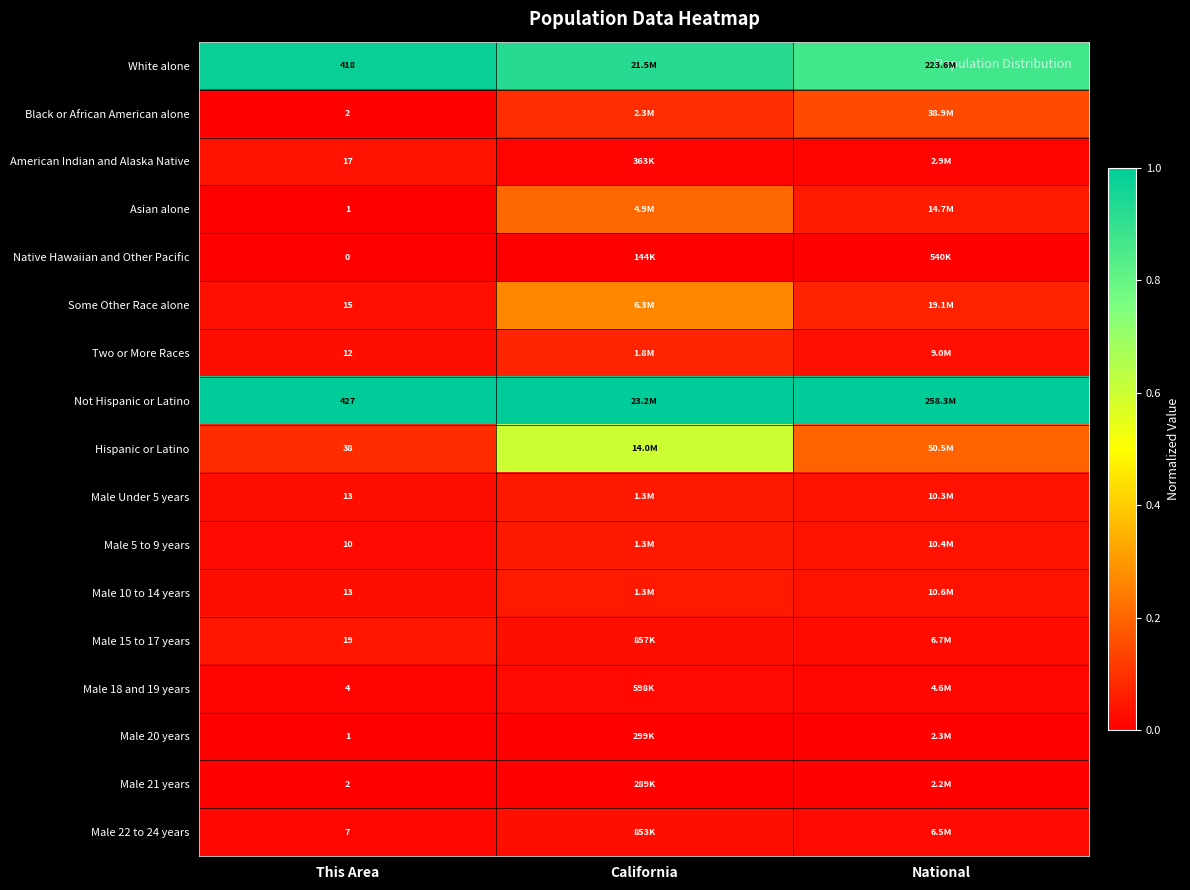

Count the number of data series in this chart.

17